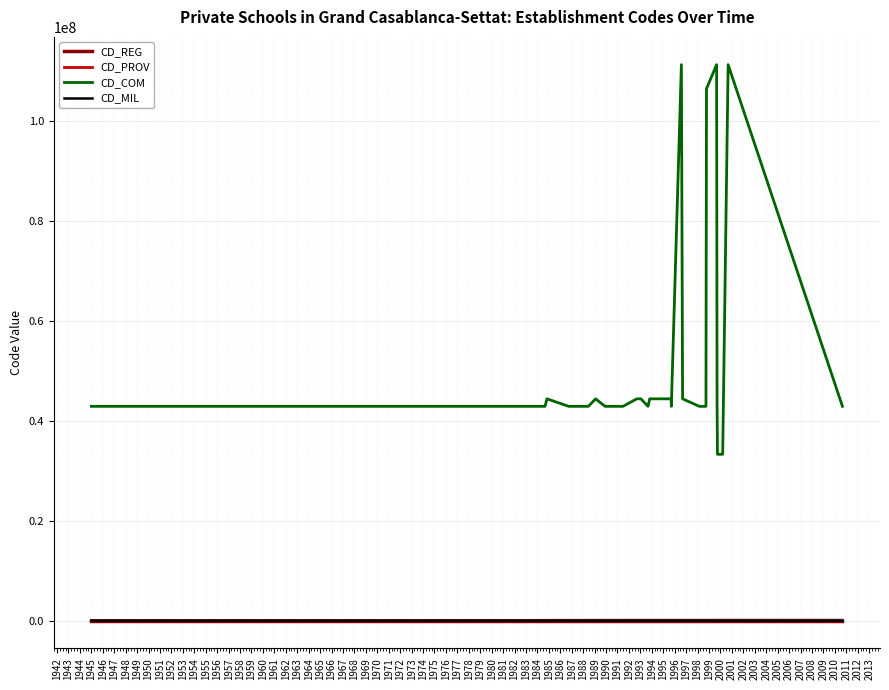

What is the difference between the maximum and second lowest values in the CD_PROV series?

5200